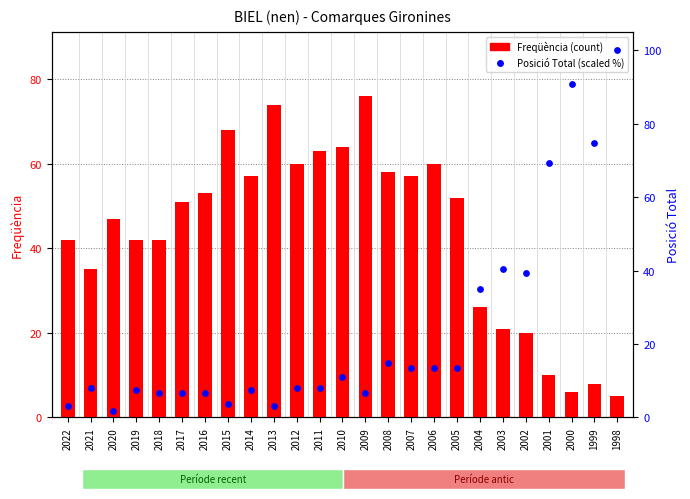

What are all the series names shown in the legend?

Freqüència (count), Posició Total (scaled)